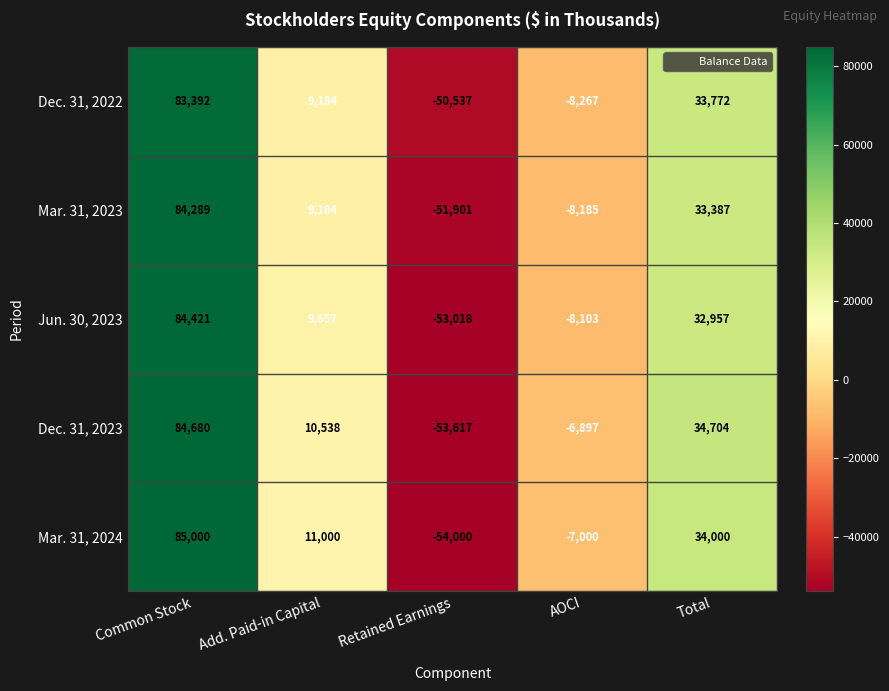

What is the maximum value shown in the chart?

85000